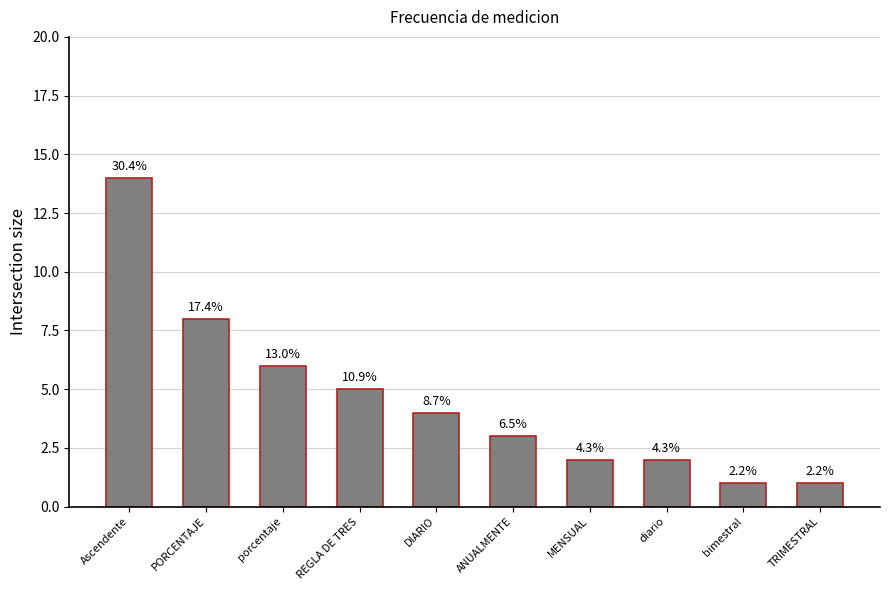

What is the label of the 1st bar from the left?

Ascendente